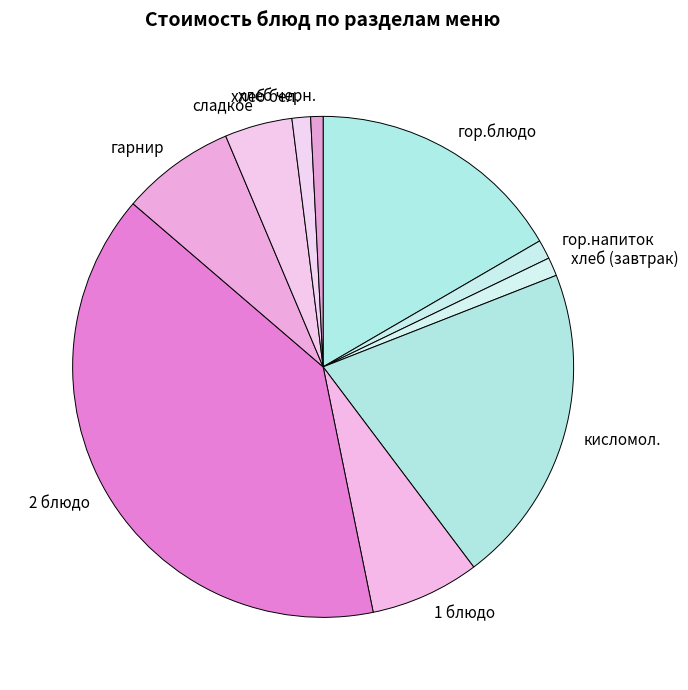

Combined, do гарнир and гор.блюдо account for over 50%?

No